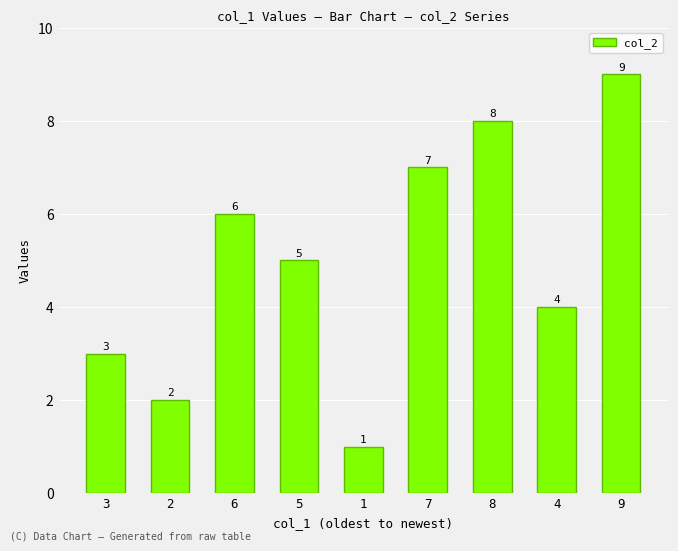

What is the average value?

5